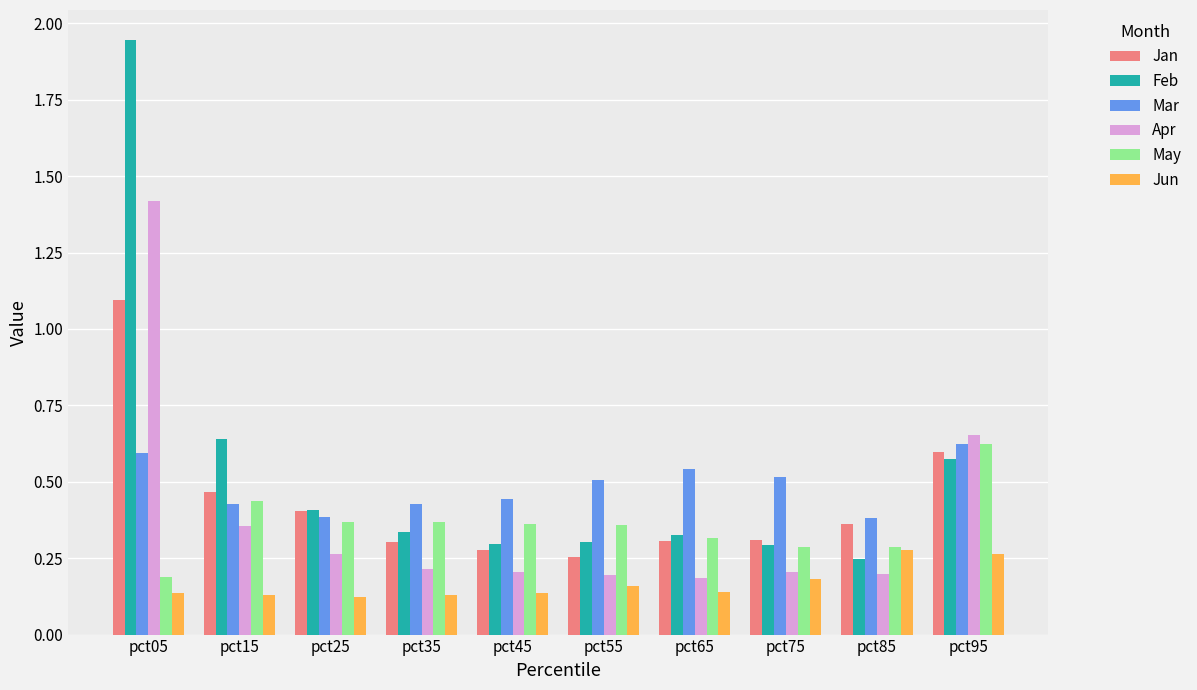

True or false: May has a value of 0.2 at pct35.

False